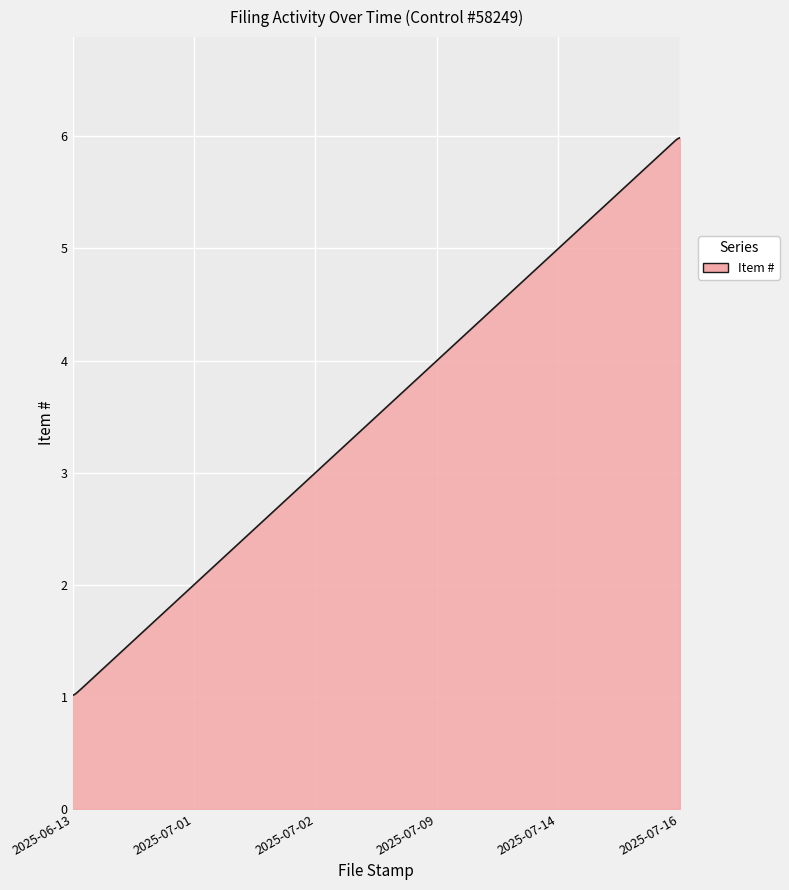

What is the sum of all values?

1050.0